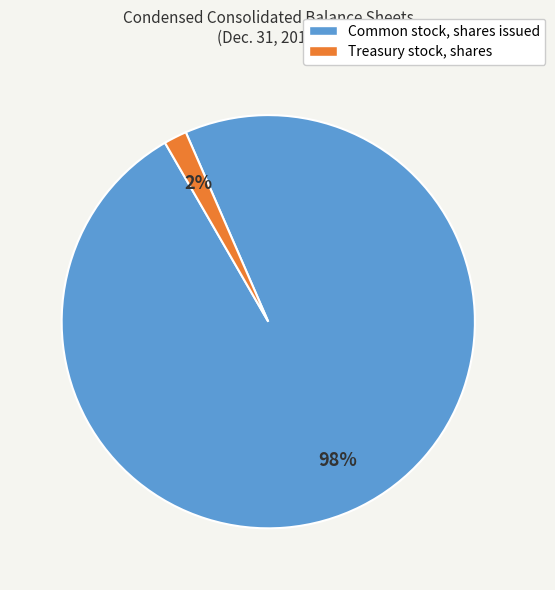

Combined, do Treasury stock, shares and Common stock, shares issued account for over 50%?

Yes